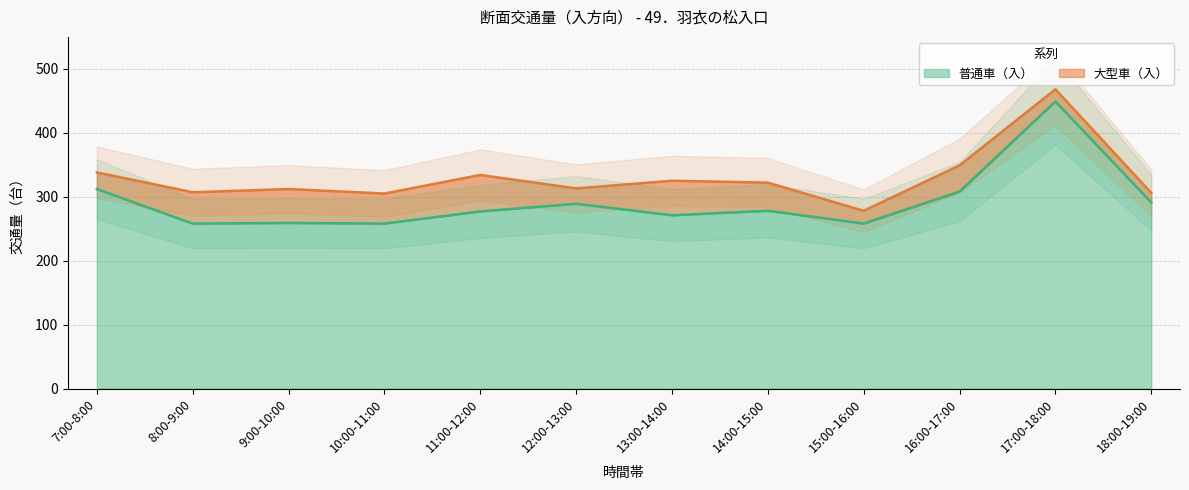

True or false: 普通車（入） has a value of 258 at 15:00-16:00.

True